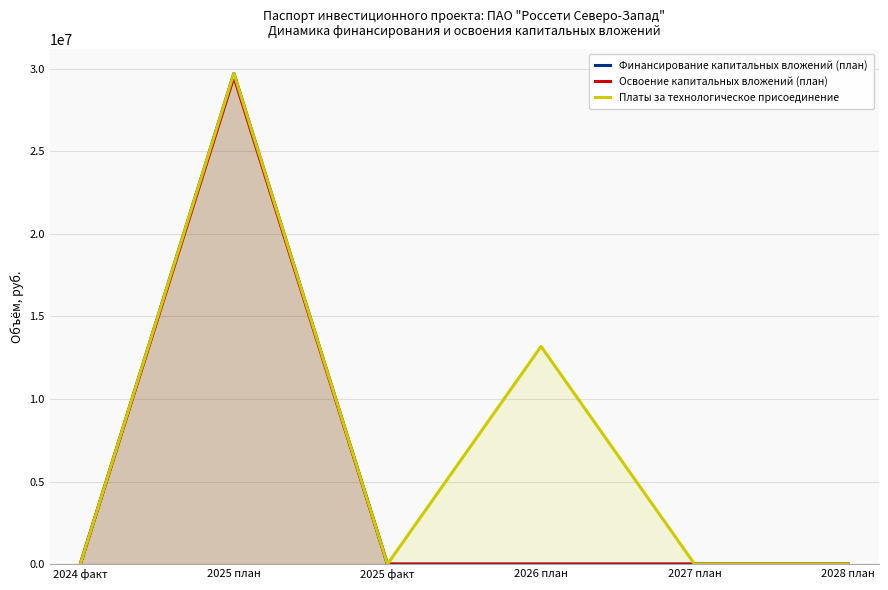

What position from the right is 2028 план?

1